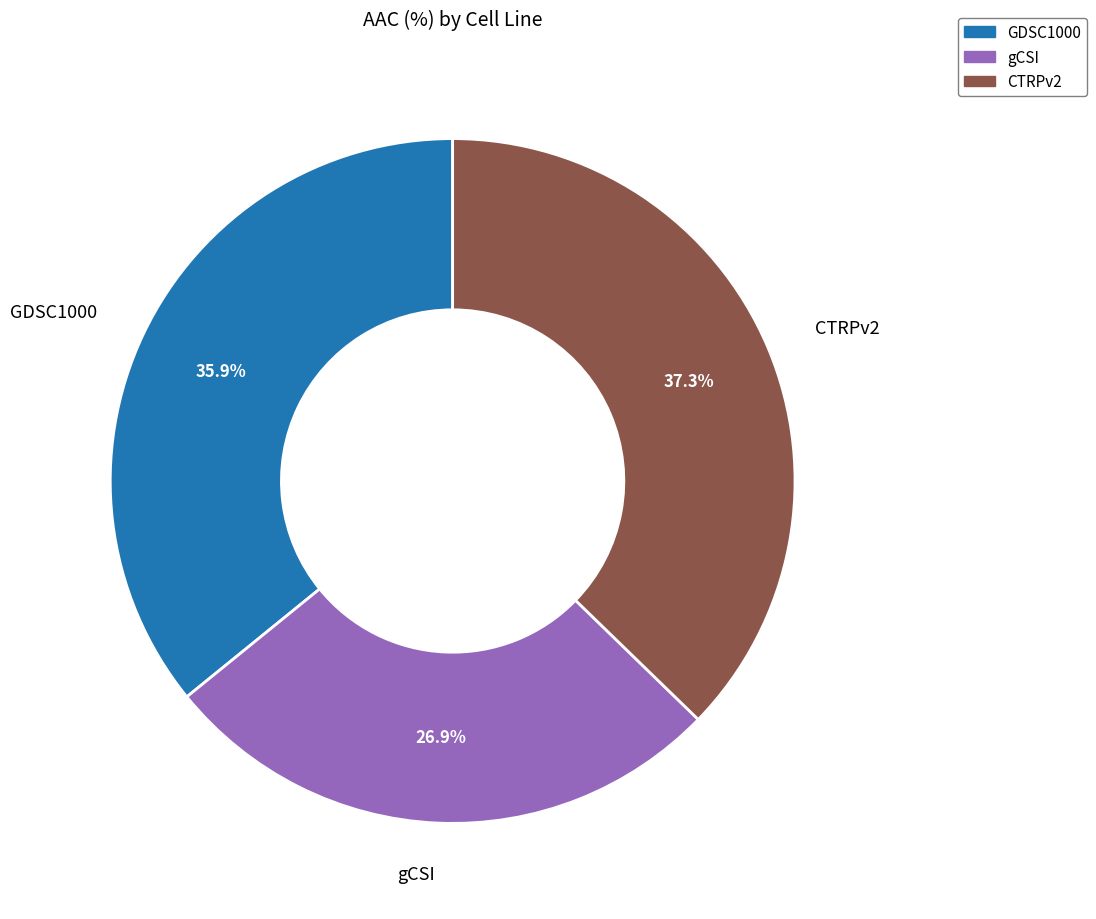

Is it true that CTRPv2 is 37% of the pie?

True